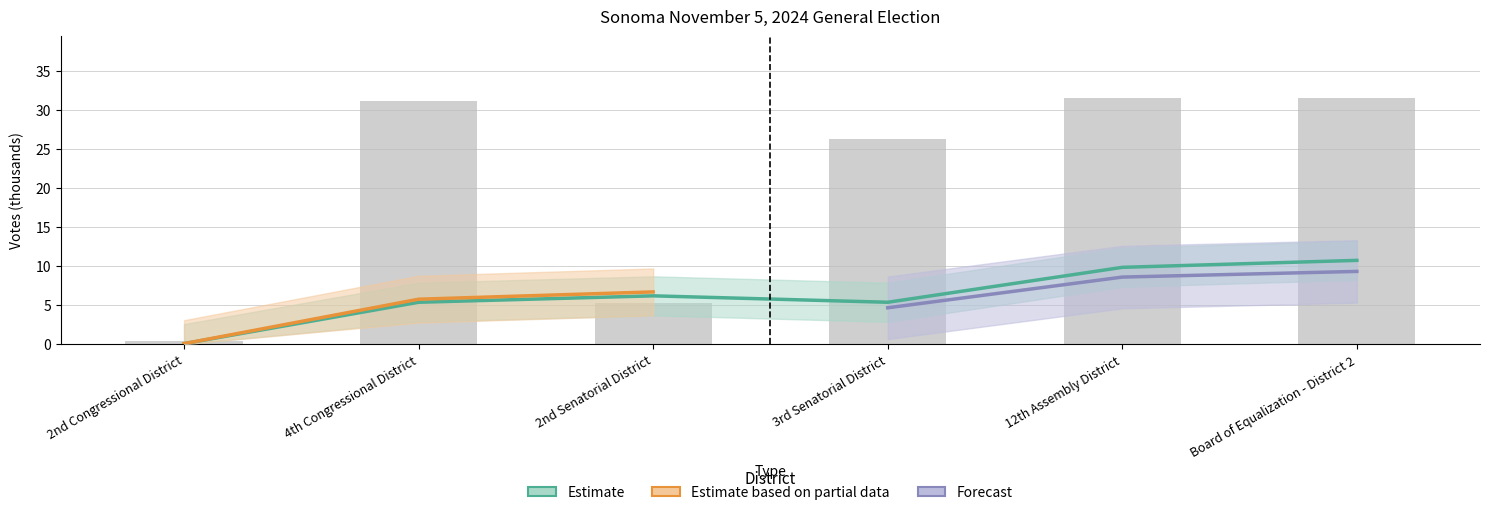

What is the difference between the values at 2nd Congressional District and 2nd Senatorial District?

4.8